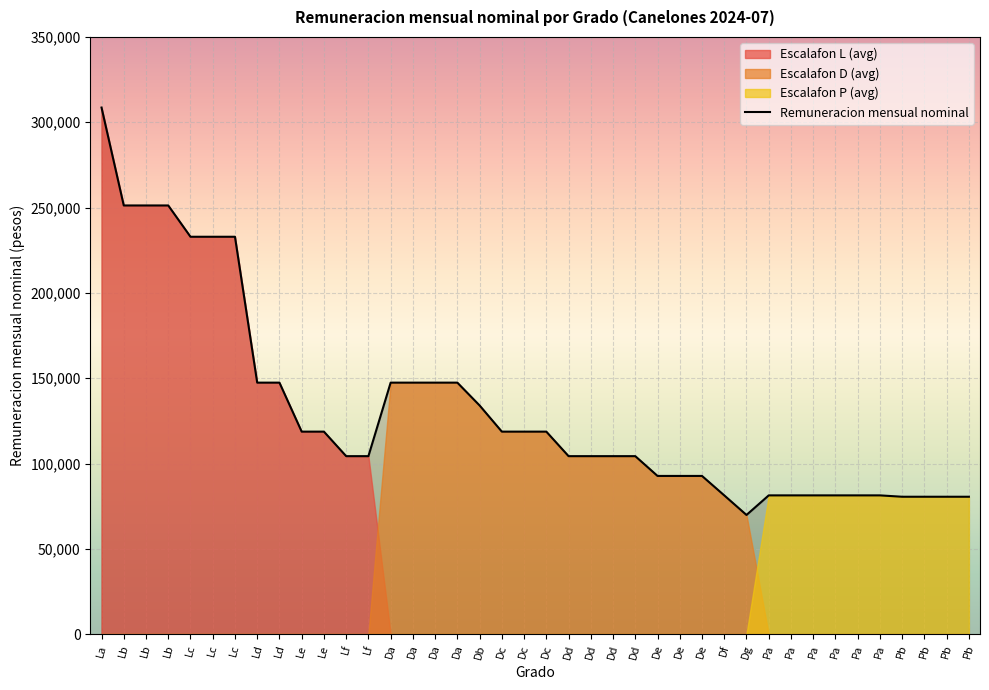

What value does the data have at Lf, to the nearest 50?

104300